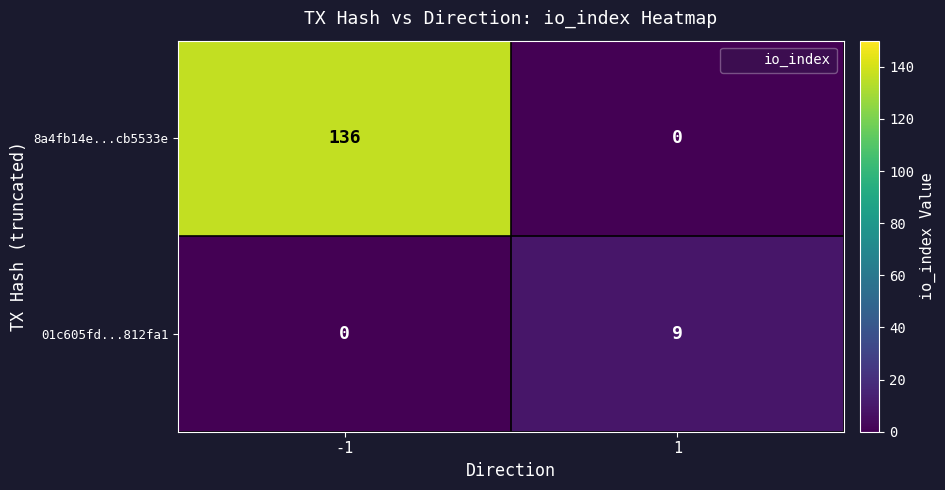

Rank the series by their average value, from lowest to highest.

01c605fd...812fa1, 8a4fb14e...cb5533e